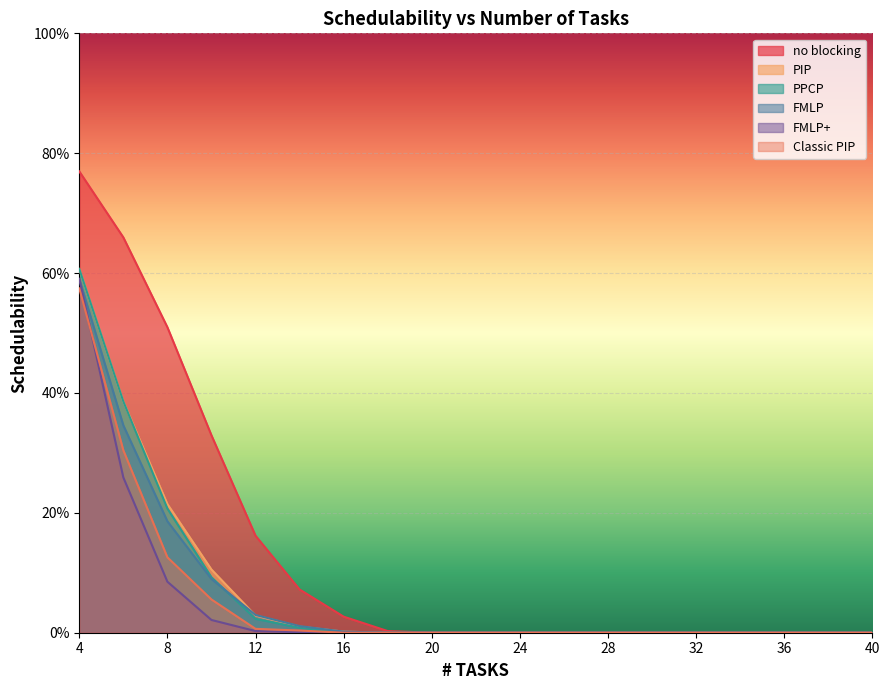

How many lines are shown in the chart?

6